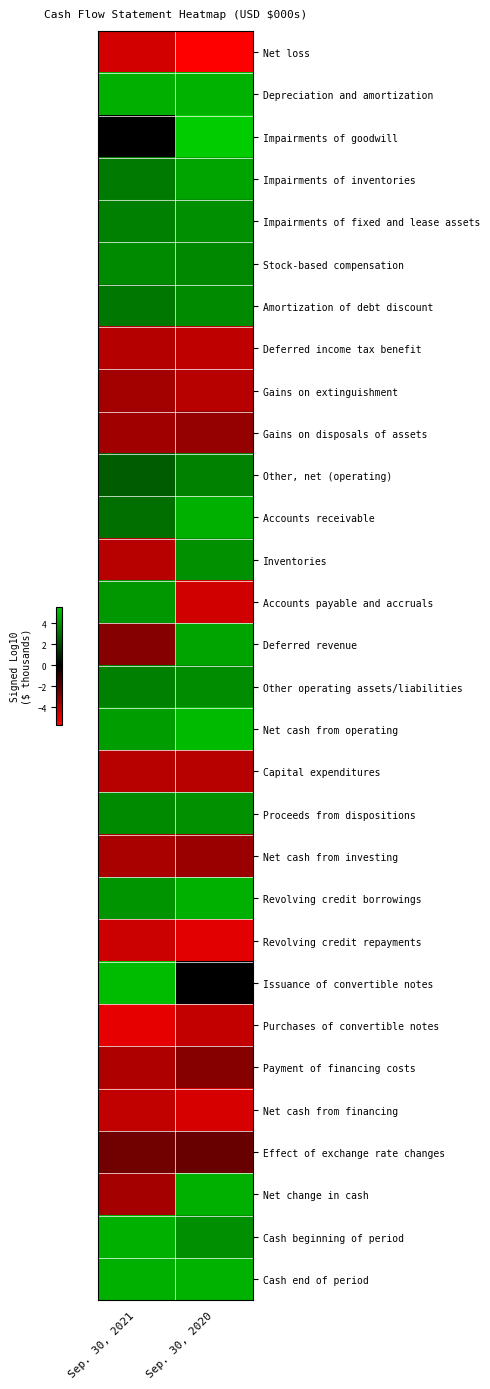

Reading right to left, what are all the values shown in this chart?

Net loss: Sep. 30, 2020=-5.7	Sep. 30, 2021=-4.6
Depreciation and amortization: Sep. 30, 2020=4.9	Sep. 30, 2021=4.8
Impairments of goodwill: Sep. 30, 2020=5.6	Sep. 30, 2021=0.0
Impairments of inventories: Sep. 30, 2020=4.5	Sep. 30, 2021=3.3
Impairments of fixed and lease assets: Sep. 30, 2020=3.9	Sep. 30, 2021=3.5
Stock-based compensation: Sep. 30, 2020=3.7	Sep. 30, 2021=3.8
Amortization of debt discount: Sep. 30, 2020=3.8	Sep. 30, 2021=3.3
Deferred income tax benefit: Sep. 30, 2020=-4.2	Sep. 30, 2021=-4.0
Gains on extinguishment: Sep. 30, 2020=-4.0	Sep. 30, 2021=-3.6
Gains on disposals of assets: Sep. 30, 2020=-3.3	Sep. 30, 2021=-3.6
Other, net (operating): Sep. 30, 2020=3.6	Sep. 30, 2021=2.5
Accounts receivable: Sep. 30, 2020=4.8	Sep. 30, 2021=3.0
Inventories: Sep. 30, 2020=4.0	Sep. 30, 2021=-4.0
Accounts payable and accruals: Sep. 30, 2020=-4.6	Sep. 30, 2021=4.1
Deferred revenue: Sep. 30, 2020=4.5	Sep. 30, 2021=-2.9
Other operating assets/liabilities: Sep. 30, 2020=3.8	Sep. 30, 2021=3.5
Net cash from operating: Sep. 30, 2020=5.1	Sep. 30, 2021=4.3
Capital expenditures: Sep. 30, 2020=-4.1	Sep. 30, 2021=-4.0
Proceeds from dispositions: Sep. 30, 2020=4.0	Sep. 30, 2021=3.8
Net cash from investing: Sep. 30, 2020=-3.4	Sep. 30, 2021=-3.7
Revolving credit borrowings: Sep. 30, 2020=4.9	Sep. 30, 2021=4.1
Revolving credit repayments: Sep. 30, 2020=-5.0	Sep. 30, 2021=-4.5
Issuance of convertible notes: Sep. 30, 2020=0.0	Sep. 30, 2021=5.1
Purchases of convertible notes: Sep. 30, 2020=-4.3	Sep. 30, 2021=-5.1
Payment of financing costs: Sep. 30, 2020=-3.0	Sep. 30, 2021=-3.9
Net cash from financing: Sep. 30, 2020=-4.8	Sep. 30, 2021=-4.3
Effect of exchange rate changes: Sep. 30, 2020=-2.3	Sep. 30, 2021=-2.5
Net change in cash: Sep. 30, 2020=4.9	Sep. 30, 2021=-3.6
Cash beginning of period: Sep. 30, 2020=3.9	Sep. 30, 2021=4.9
Cash end of period: Sep. 30, 2020=4.9	Sep. 30, 2021=4.8